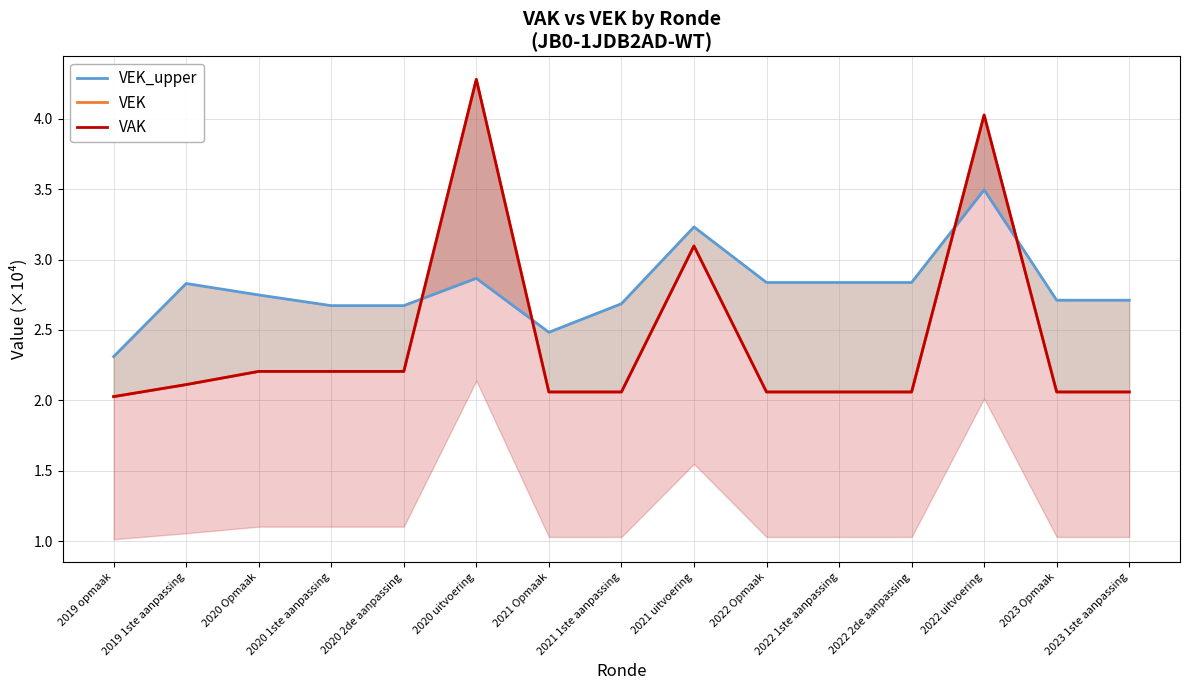

Which series has the largest total across all categories?

VEK_upper